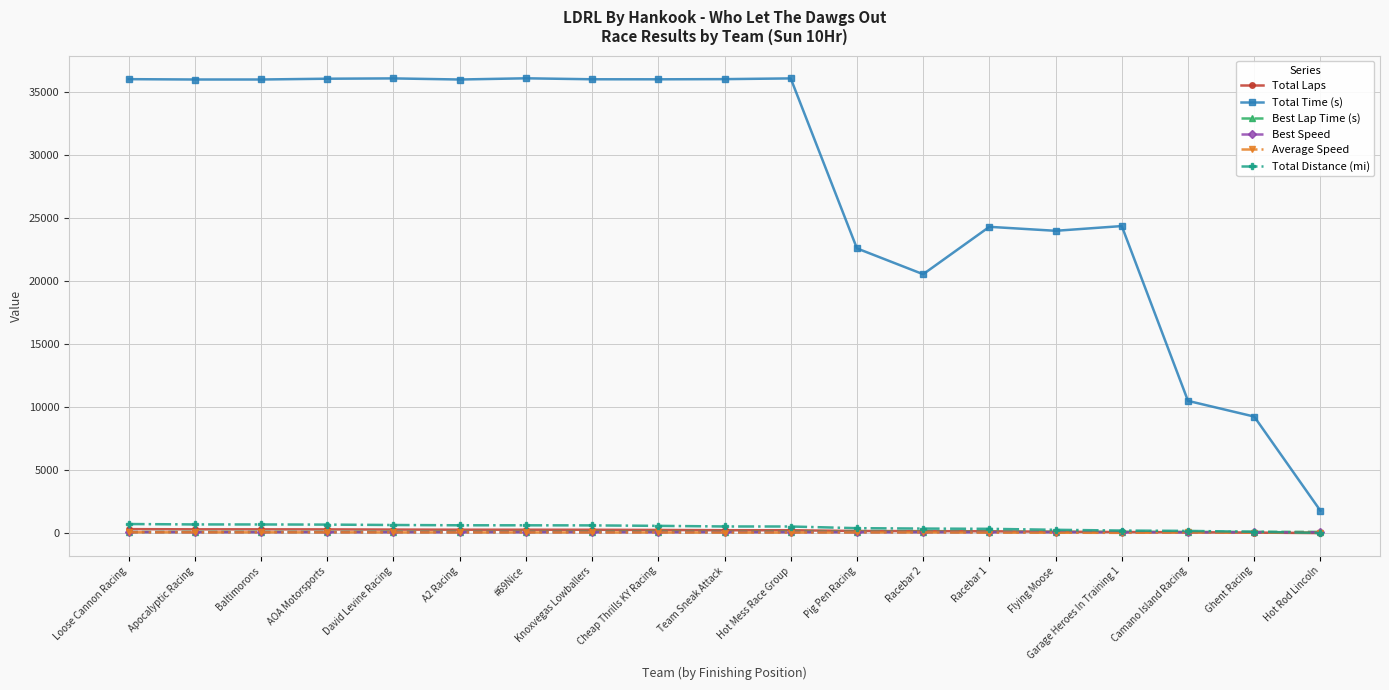

Count the number of data series in this chart.

6